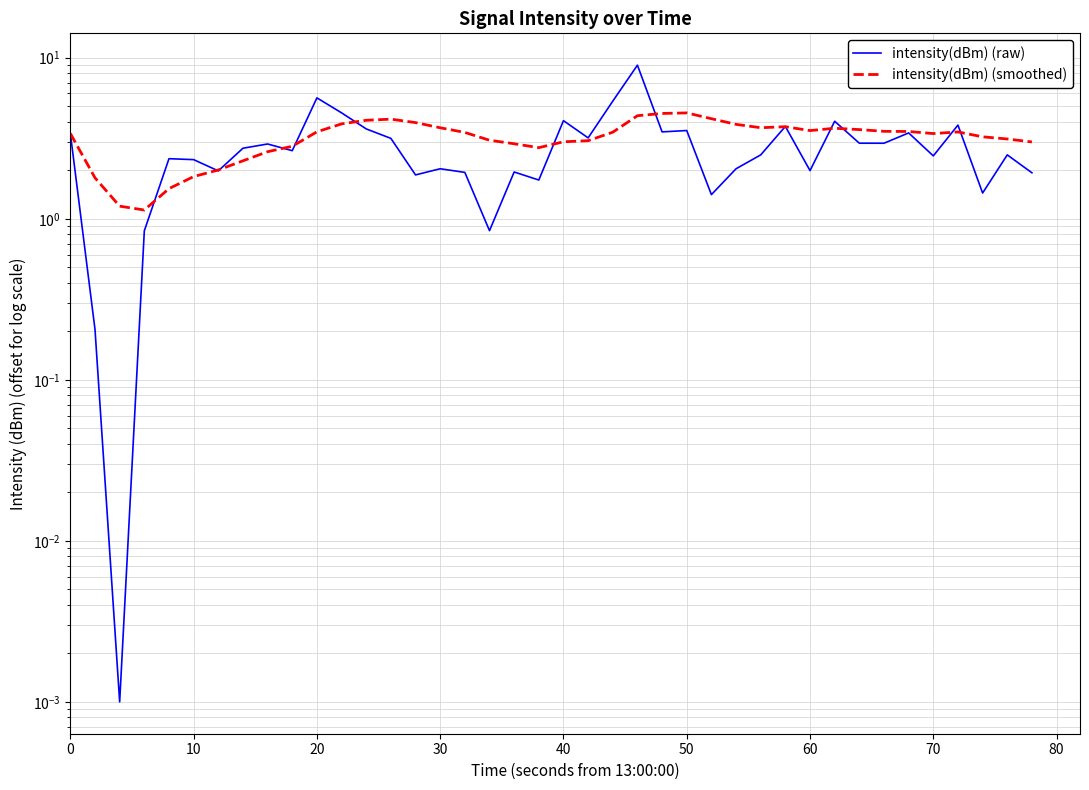

How many values in the intensity(dBm) (raw) series are below 2?

13